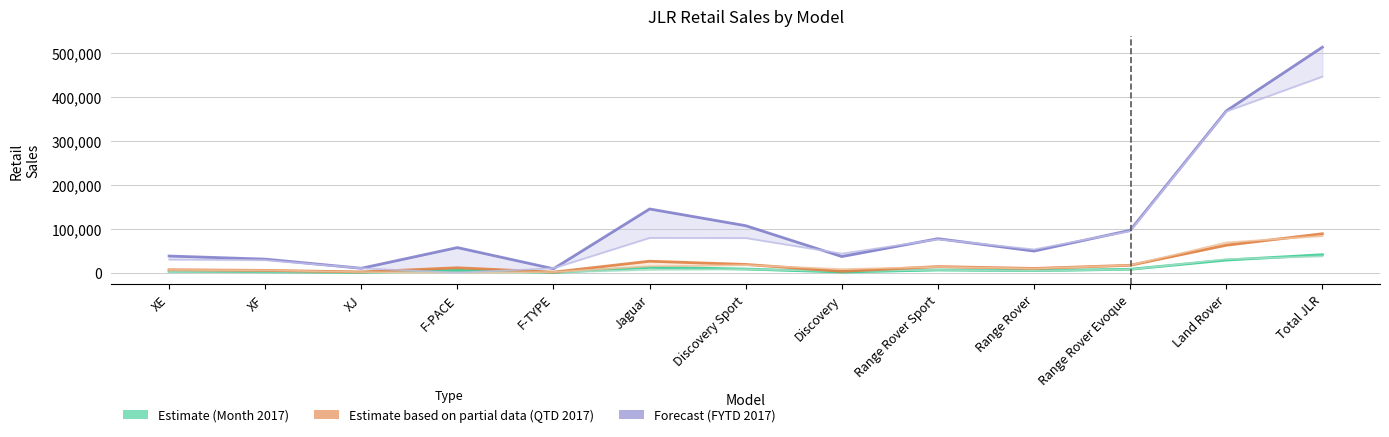

True or false: FYTD 2016 and QTD 2016 intersect in this chart.

False